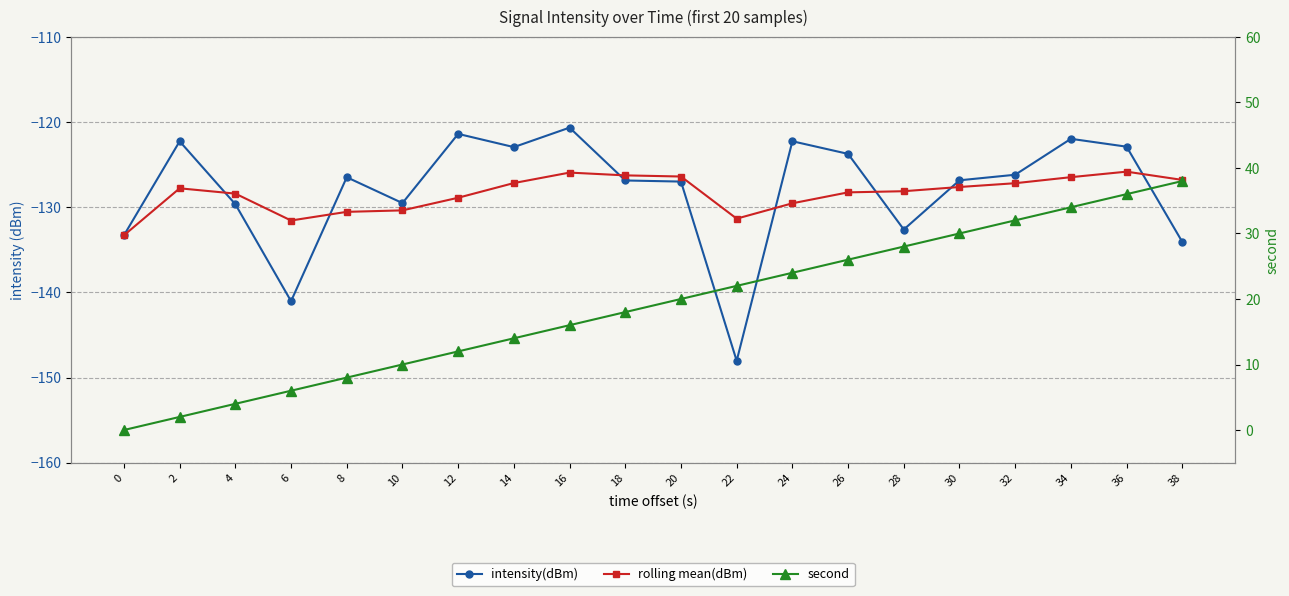

True or false: second has more than 2 points higher than both neighbors.

False